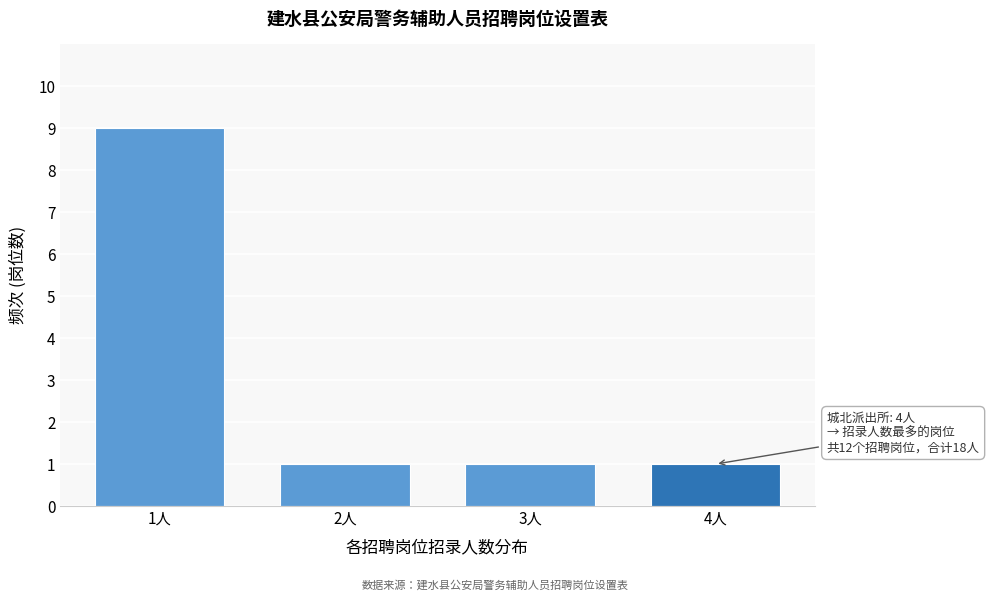

Reading right to left, transcribe all the data shown in this chart.

1	1	1	9